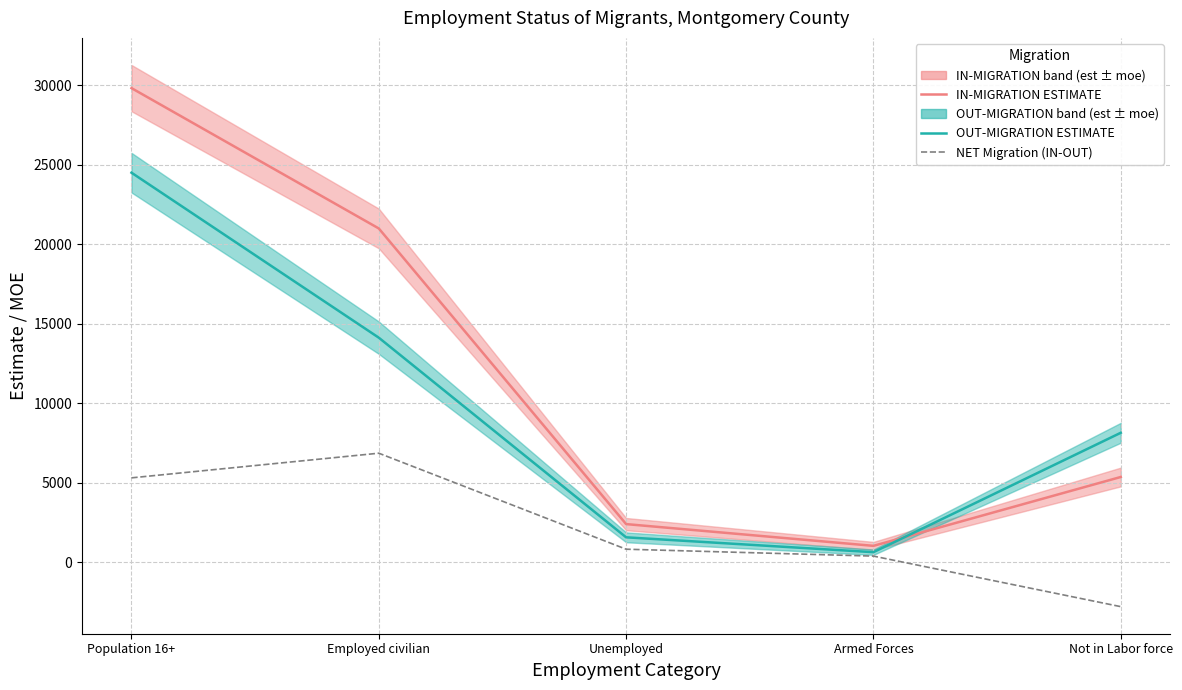

Which series has the largest total across all categories?

IN-MIGRATION ESTIMATE